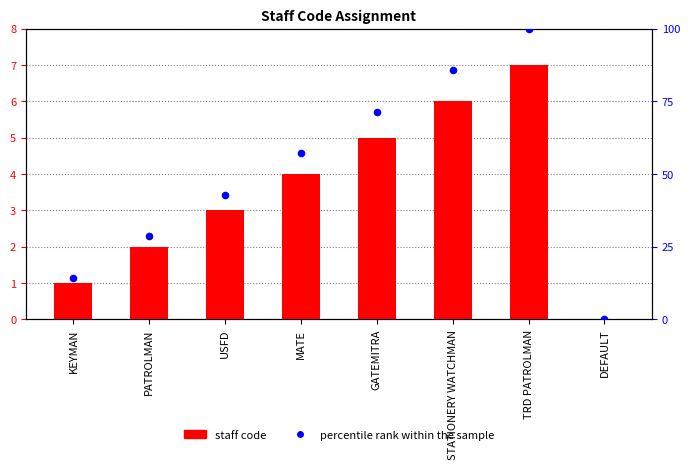

Which series reaches the minimum Y coordinate?

staff code